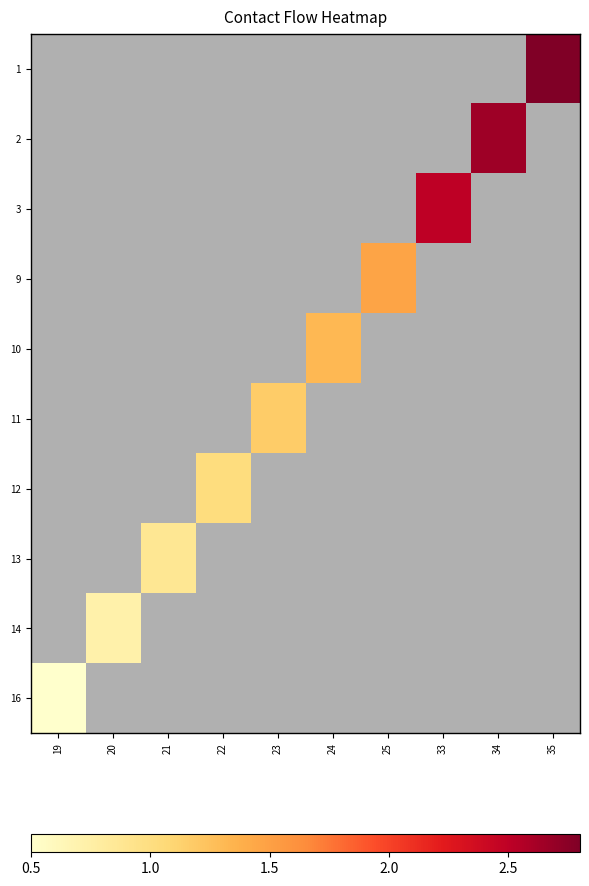

Count the number of data series in this chart.

10